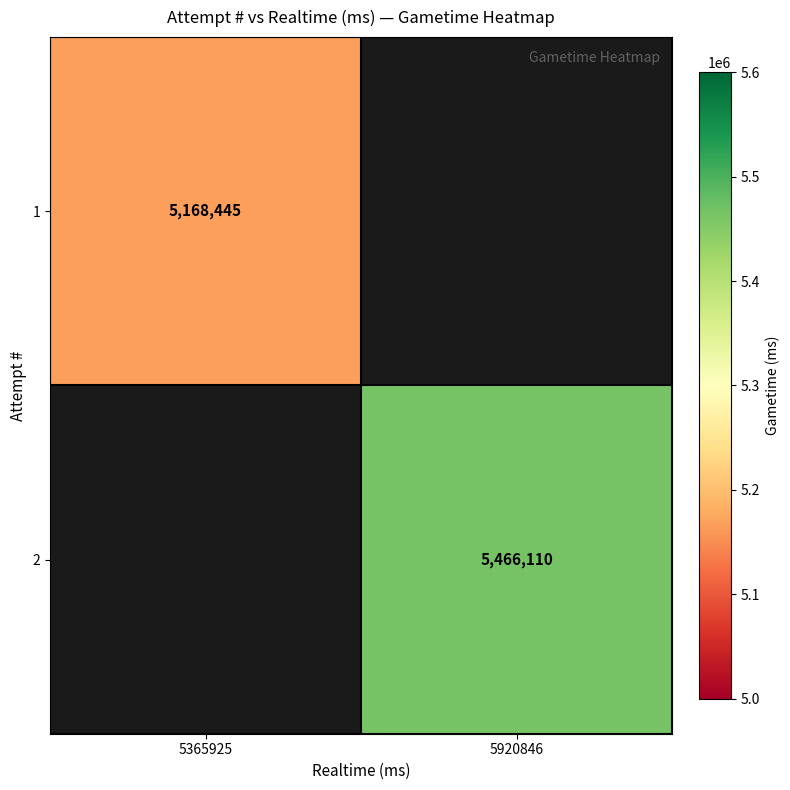

The value of 1 at 5365925 is 8647384. True or false?

False